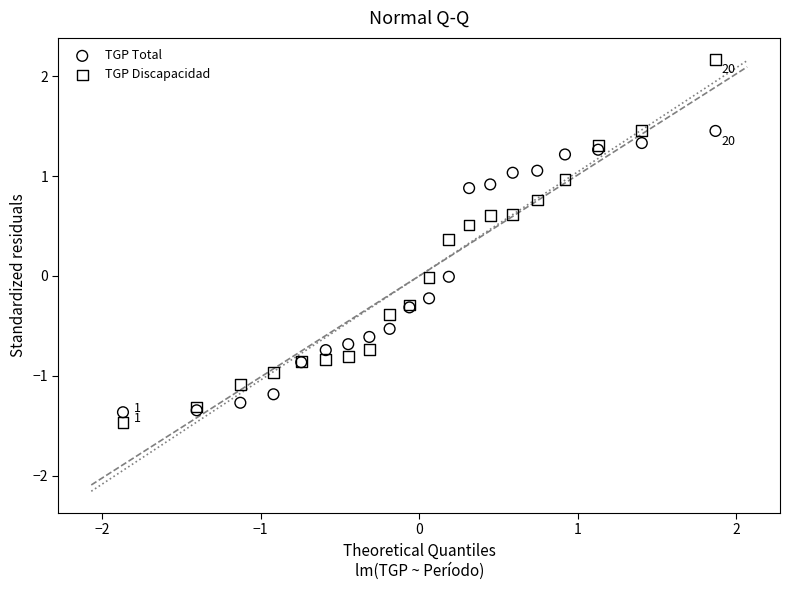

What is the X range (max minus min) for the scatter plot?

3.7